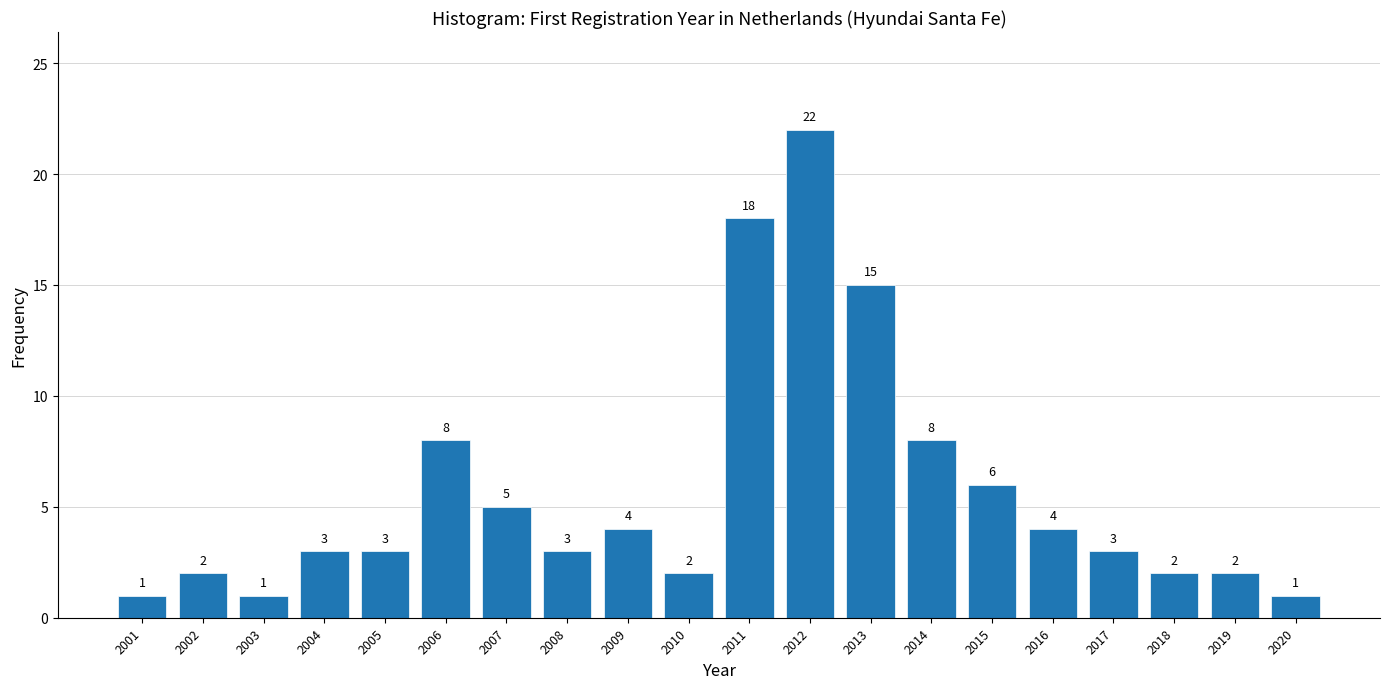

Reading left to right, extract all data points from this chart.

1	2	1	3	3	8	5	3	4	2	18	22	15	8	6	4	3	2	2	1